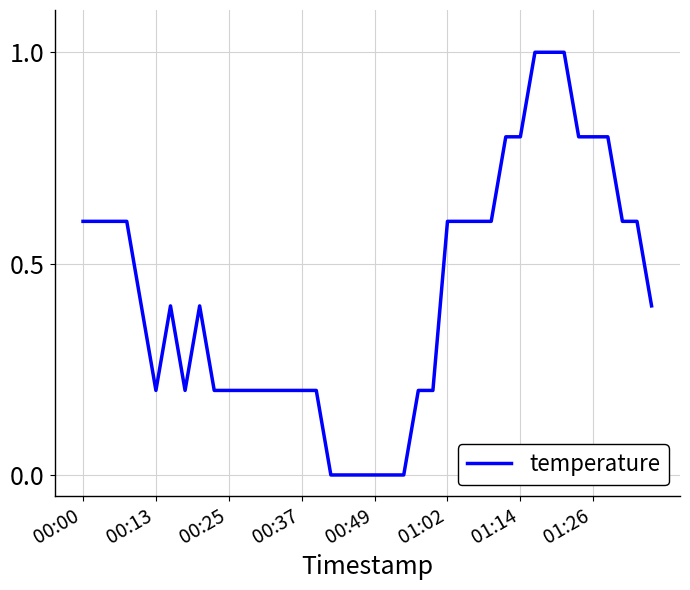

What is the greatest value displayed?

1.0